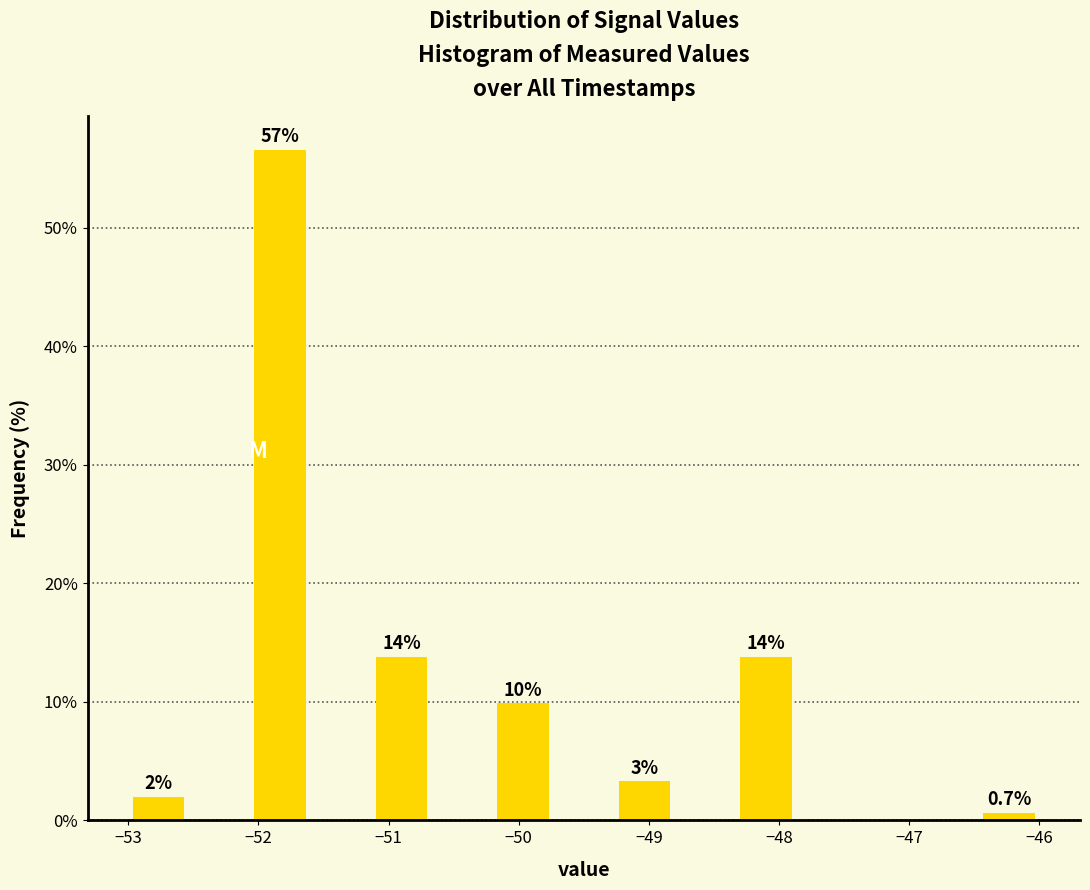

Which range on the x-axis has the tallest bar?

-52.1 to -51.6